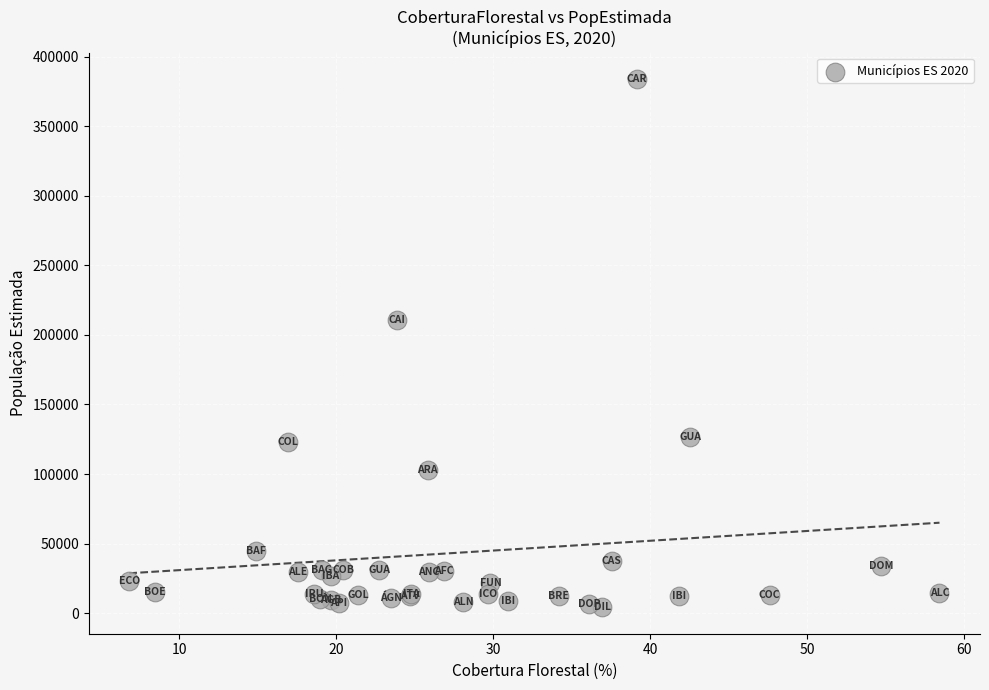

What Y value in the scatter plot is closest to 194093?

210589